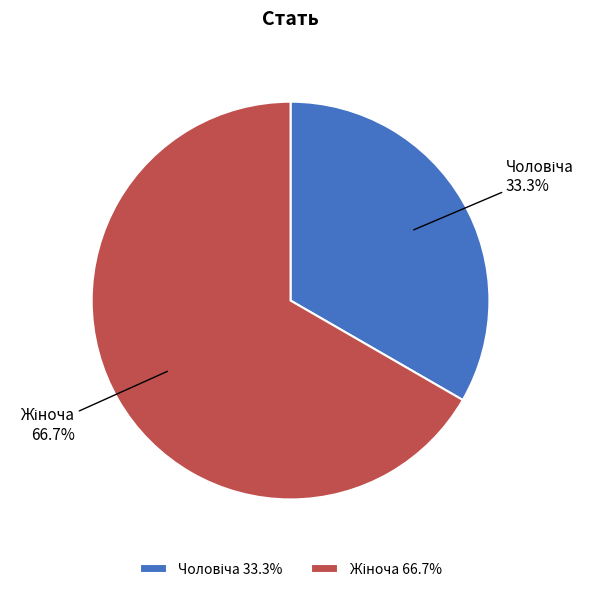

Is there any slice that represents more than half of the pie?

Yes